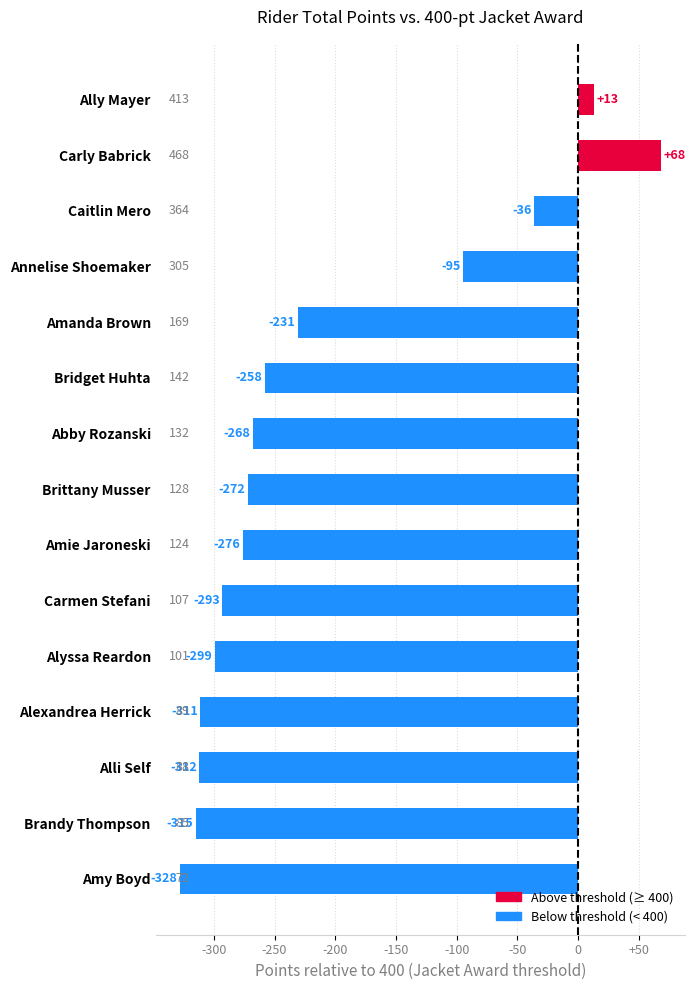

What is the label of the 9th bar from the top?

Amie Jaroneski